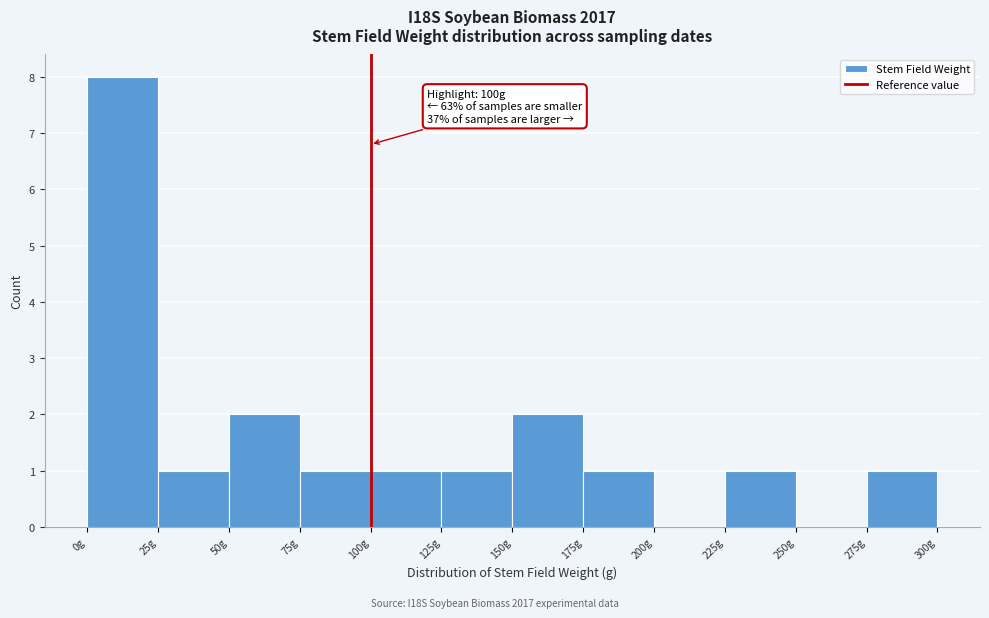

Over which range of the x-axis is the bar tallest?

0 to 25